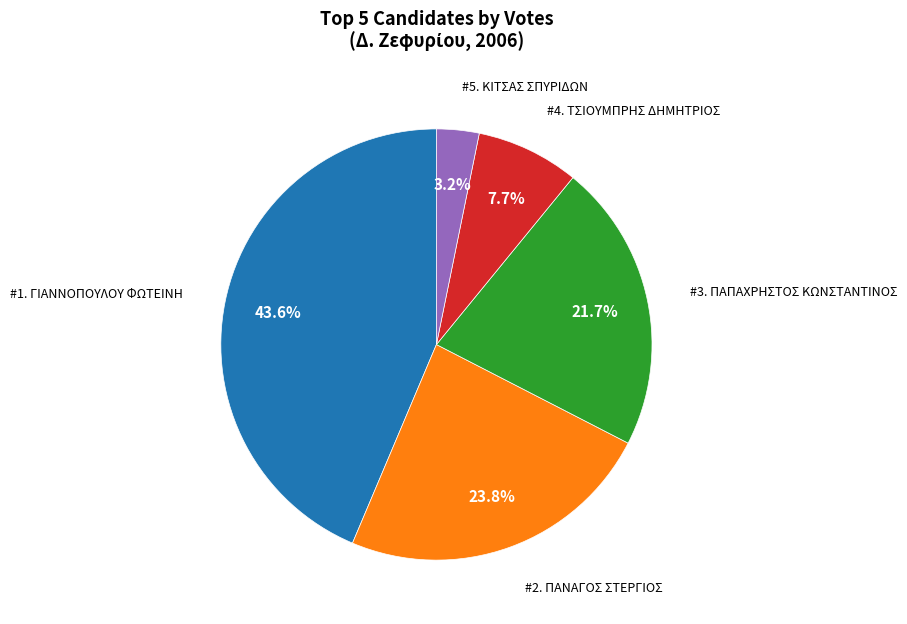

How many slices are in this pie chart?

5